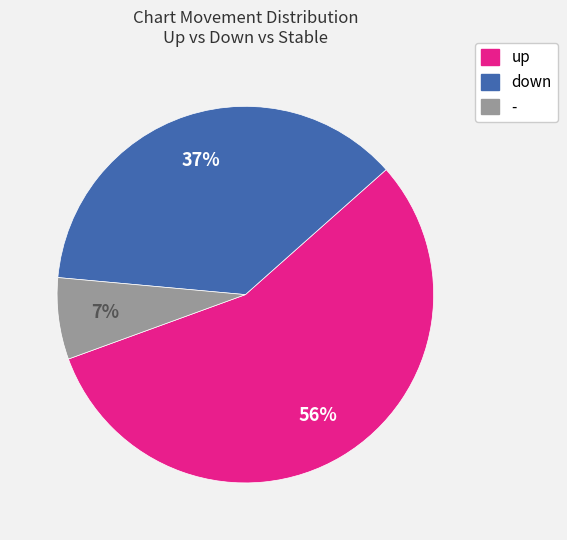

How many segments does this pie chart have?

3